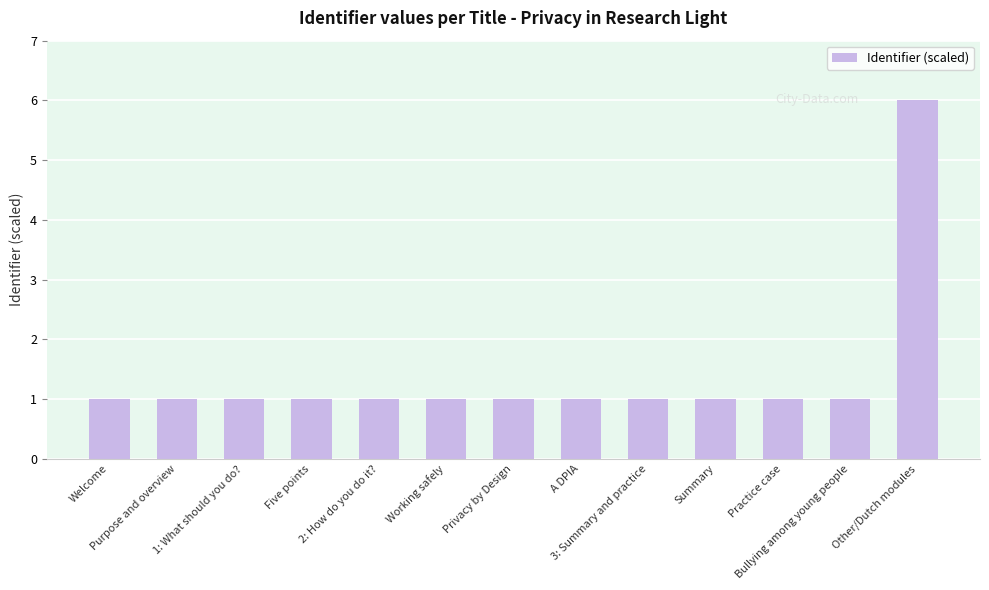

Reading left to right, extract all data points from this chart.

Welcome=1	Purpose and overview=1	1: What should you do?=1	Five points=1	2: How do you do it?=1	Working safely=1	Privacy by Design=1	A DPIA=1	3: Summary and practice=1	Summary=1	Practice case=1	Bullying among young people=1	Other/Dutch modules=6